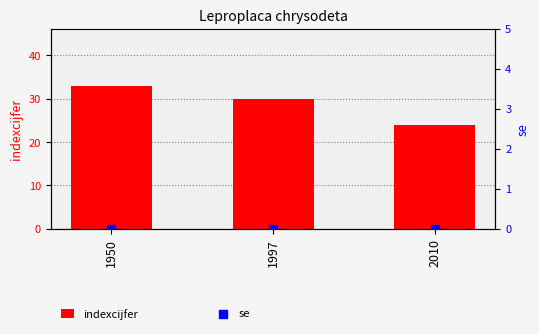

Is the value of indexcijfer at 2010 greater than the value of se at 1950?

Yes